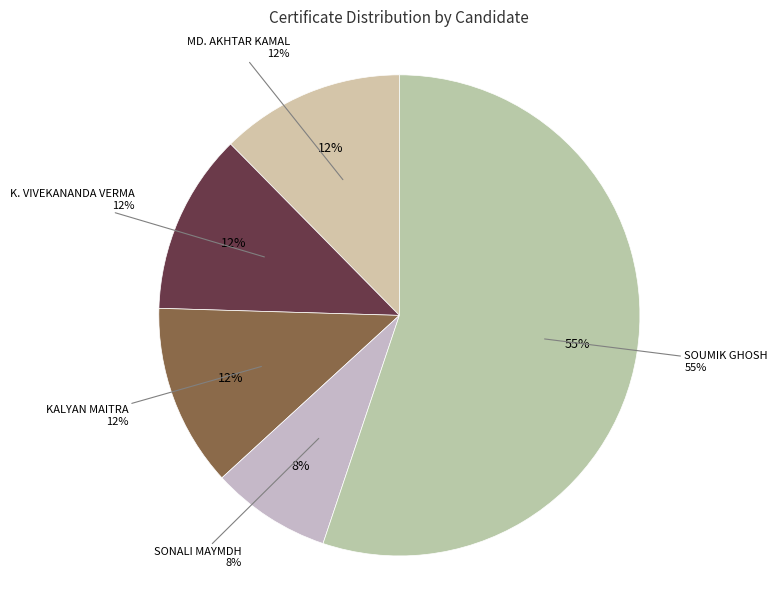

To the nearest percent, what is the average slice percentage?

20%